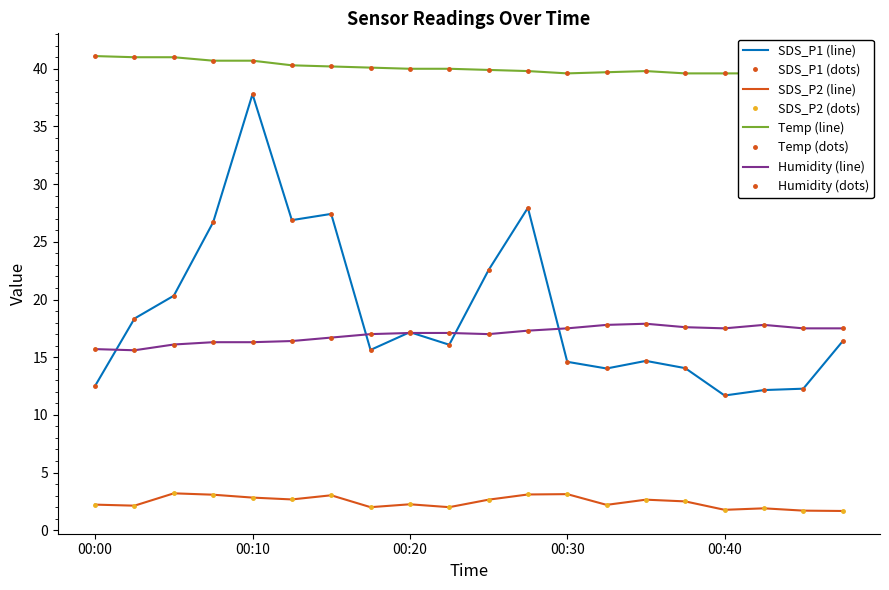

At which label does Temp reach its minimum?

00:47